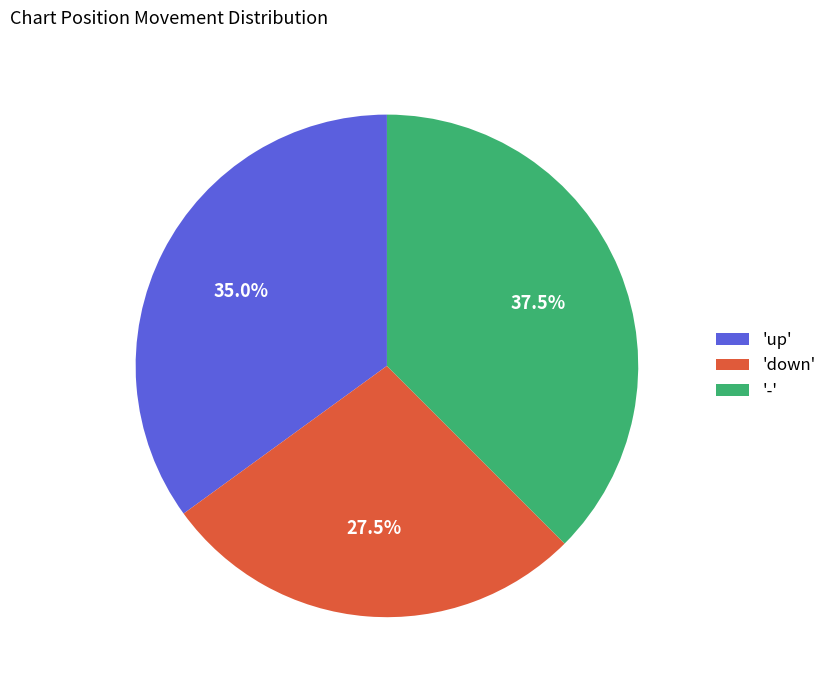

Does any single category account for the majority?

No